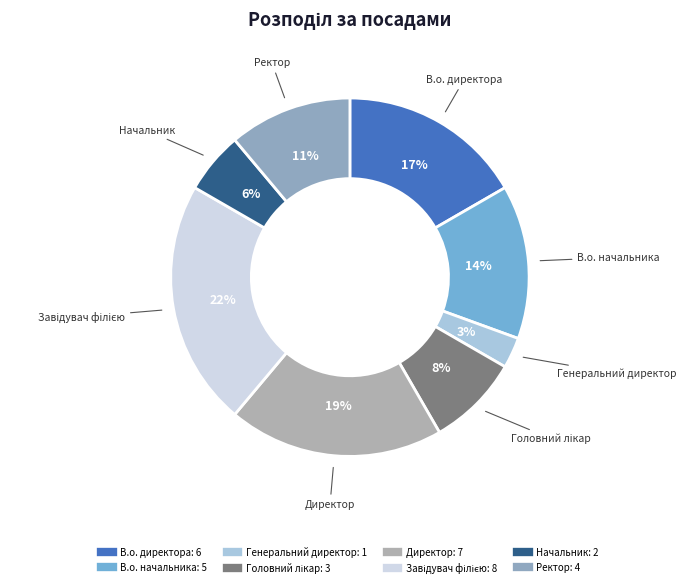

Is there any slice that represents more than half of the pie?

No